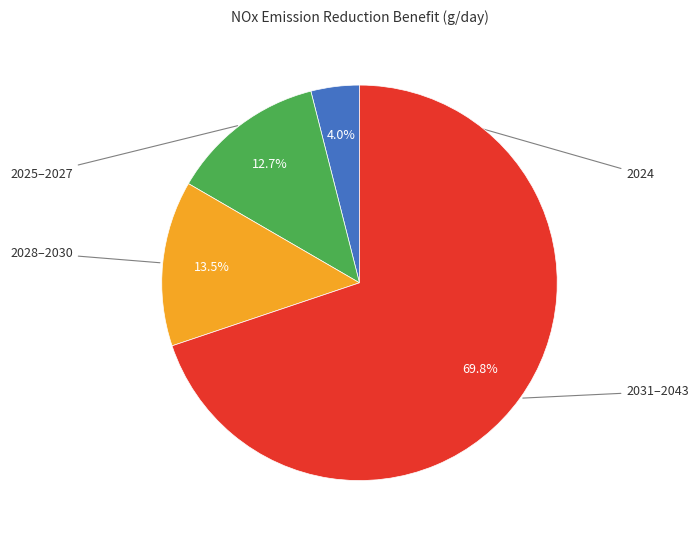

Is there any slice that represents more than half of the pie?

Yes